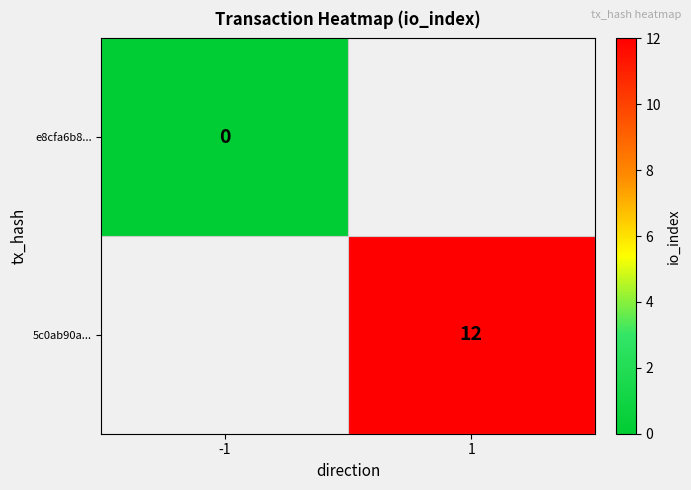

The 5c0ab90a... series shows 16 at 1. True or false?

False